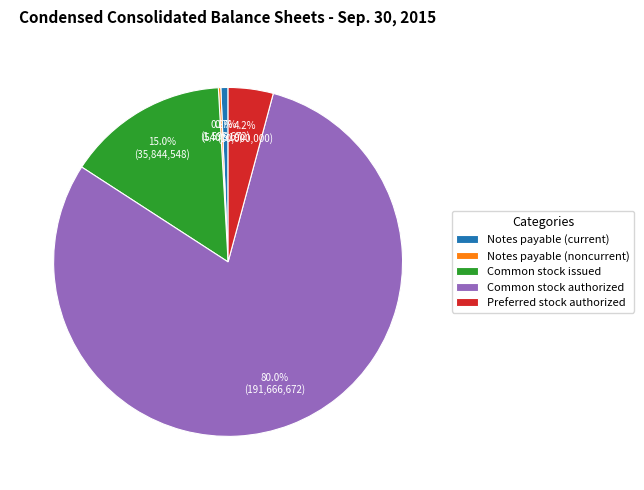

What is the ratio of the value at Preferred stock authorized to the value at Common stock issued?

0.3